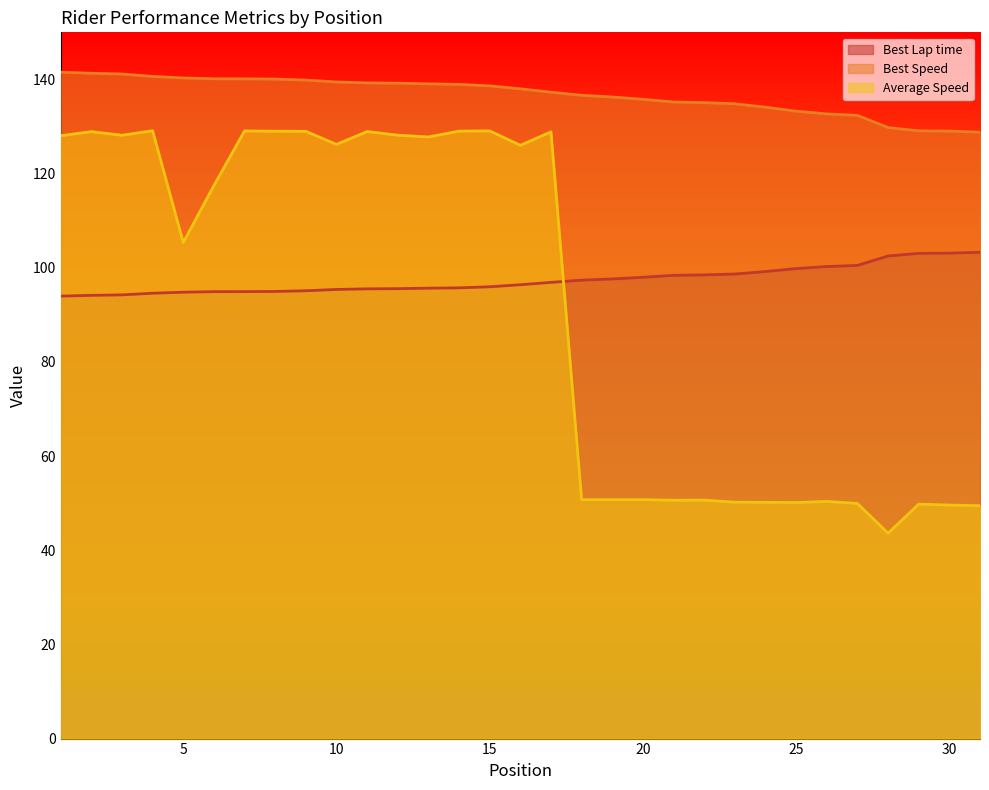

Which category has the highest value in the Best Lap time series?

31